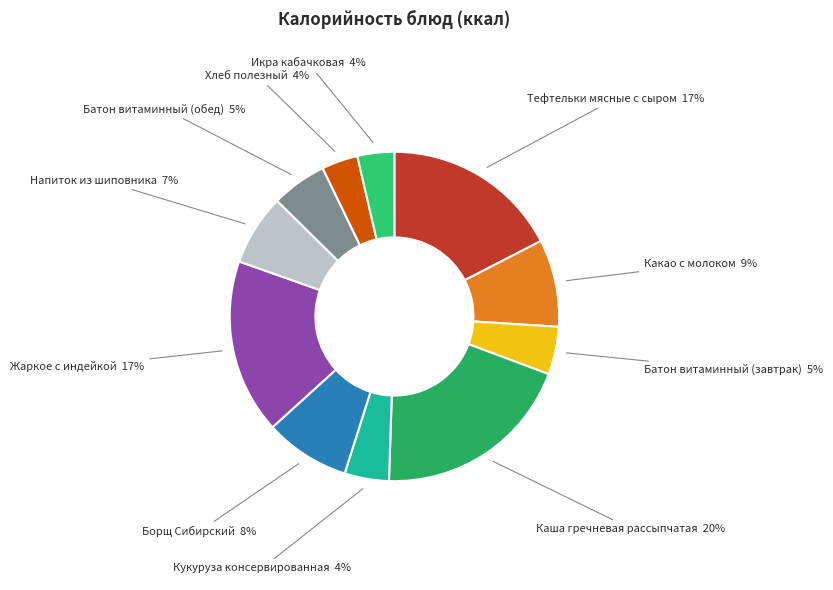

To the nearest percent, what is the combined percentage of Напиток из шиповника and Каша гречневая рассыпчатая?

27%